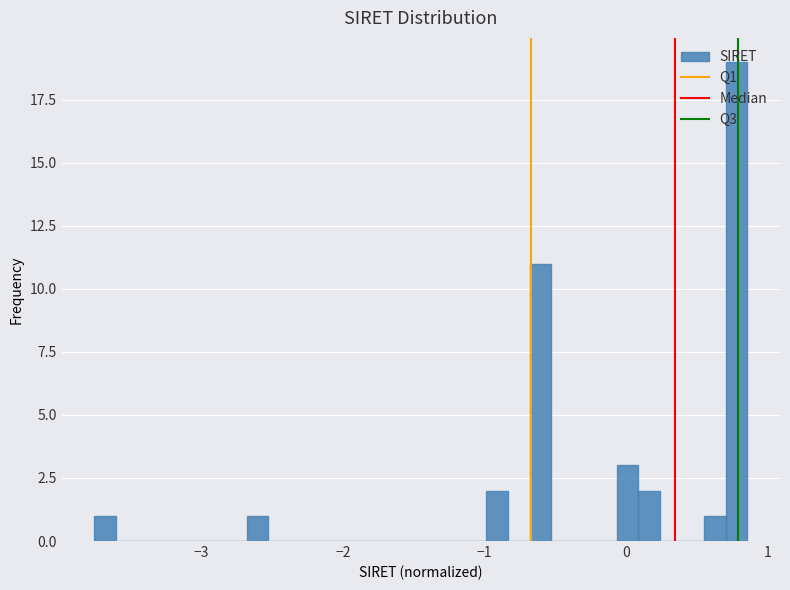

Read against the x-axis, roughly where is the centre of the tallest bar?

0.8